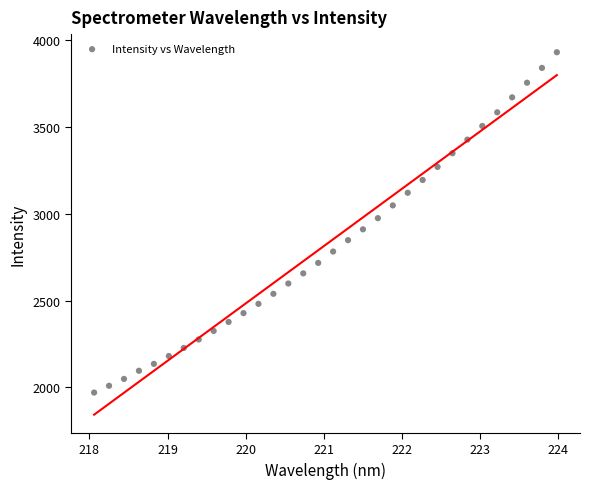

Count the number of points in this scatter plot.

32